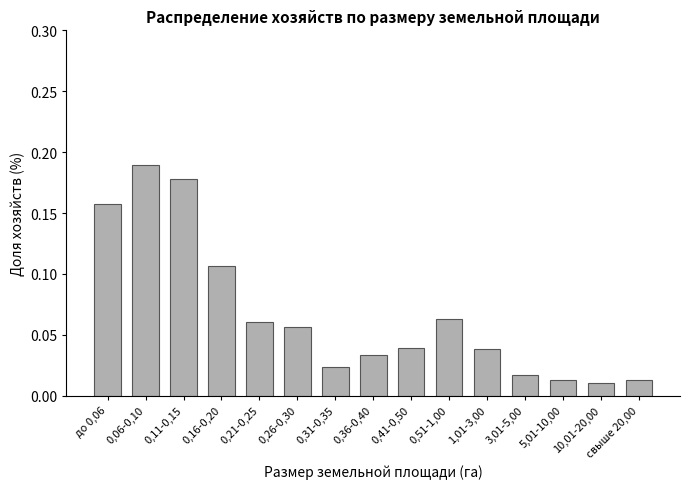

True or false: the data shows 0.0 at 0,21-0,25.

False